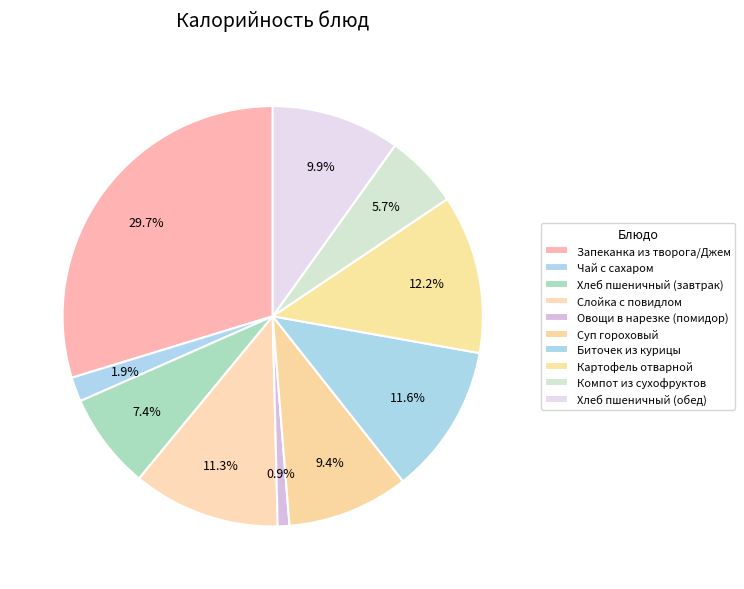

Is it true that Хлеб пшеничный (завтрак) is 7% of the pie?

True